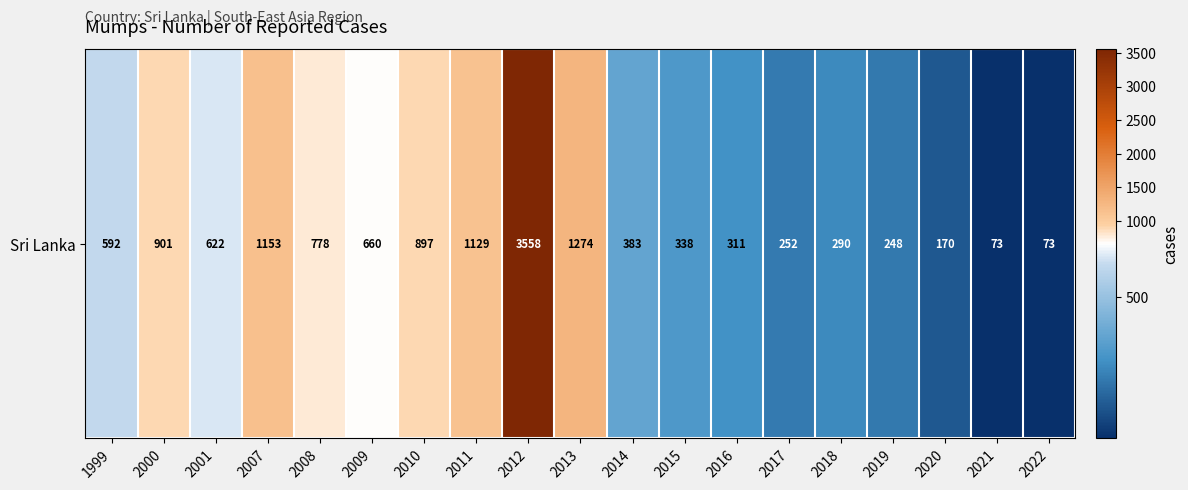

How many data points does each series have?

19